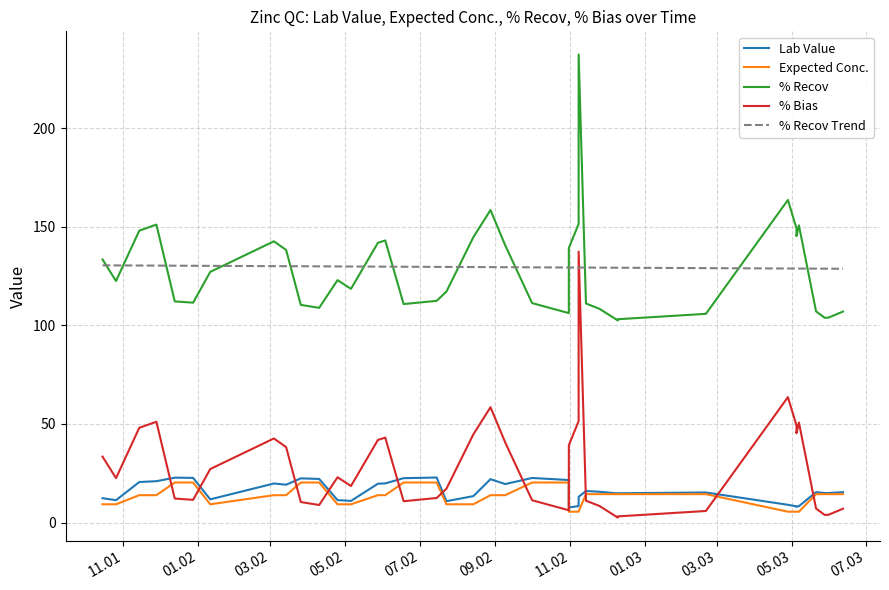

What is the difference between the maximum and minimum values in the Lab Value series?

15.2